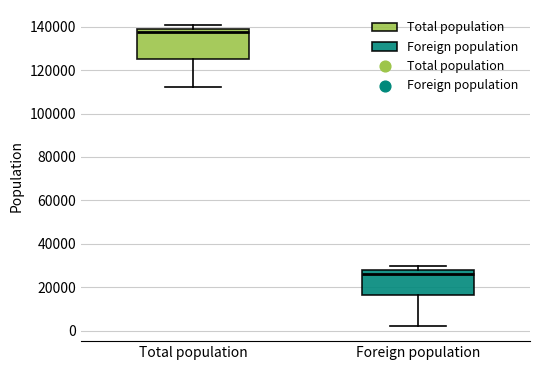

Reading left to right, read every box against the y-axis: the position of its median line, the range the box covers, and the ends of its whiskers. The values are not printed on the chart, so give them approximately, as read against the axis.

Total population: median 138000, box 126000 to 140000, whiskers 112000 to 140000 (just above the box's upper edge)
Foreign population: median 26000, box 16000 to 28000, whiskers 2000 to 30000